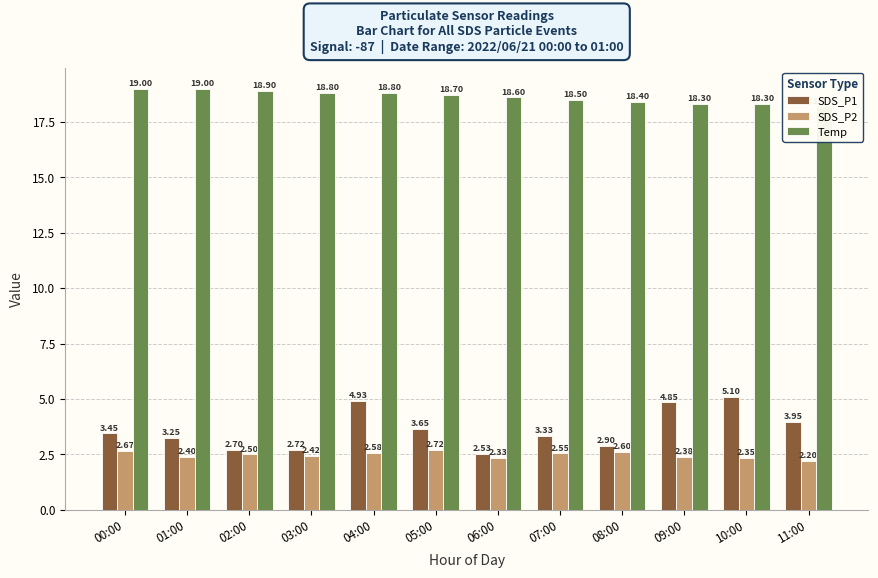

True or false: SDS_P2 has a value of 1.2 at 09:00.

False